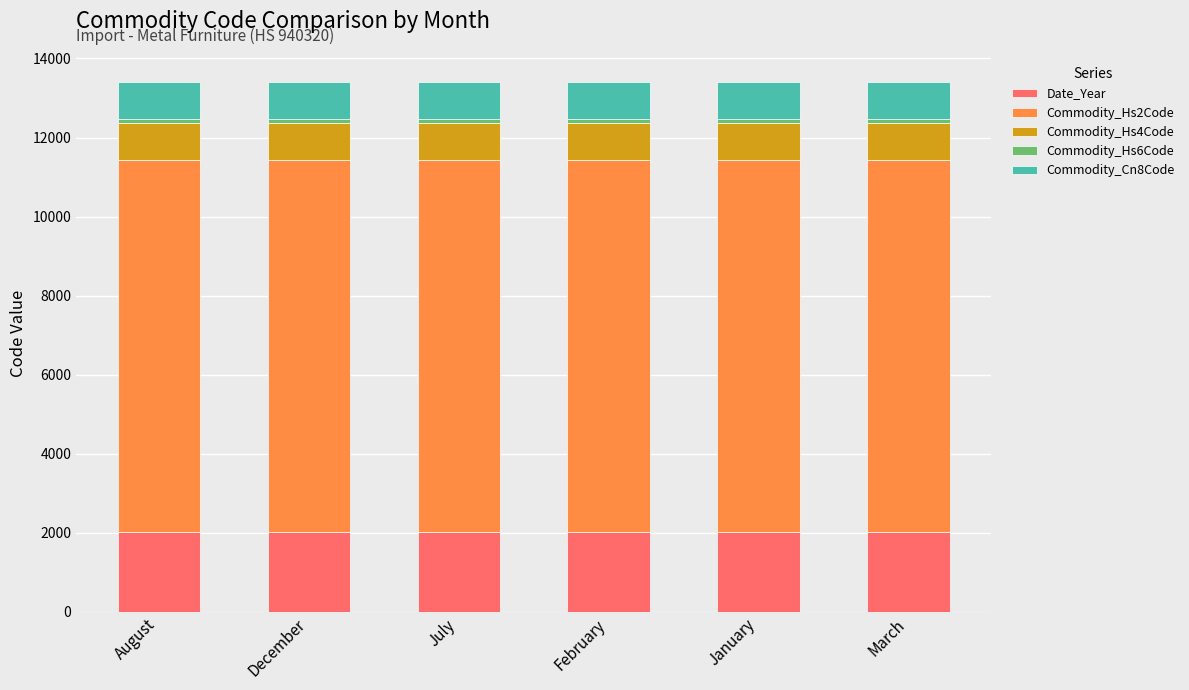

The value of Date_Year at July is 2023.0. True or false?

True